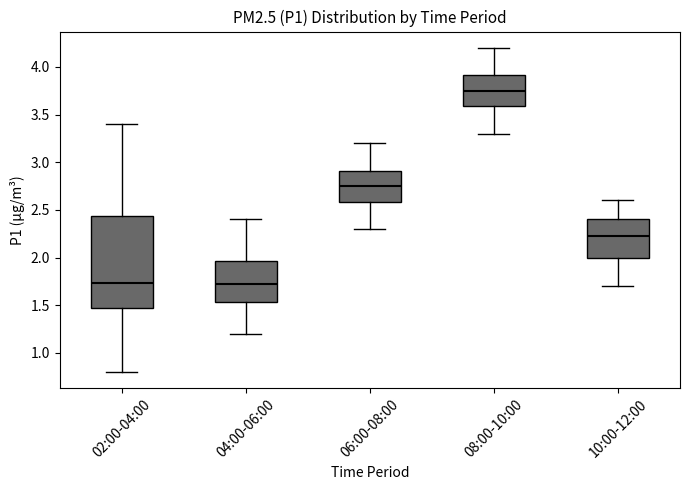

Which box's median line is the highest?

08:00-10:00